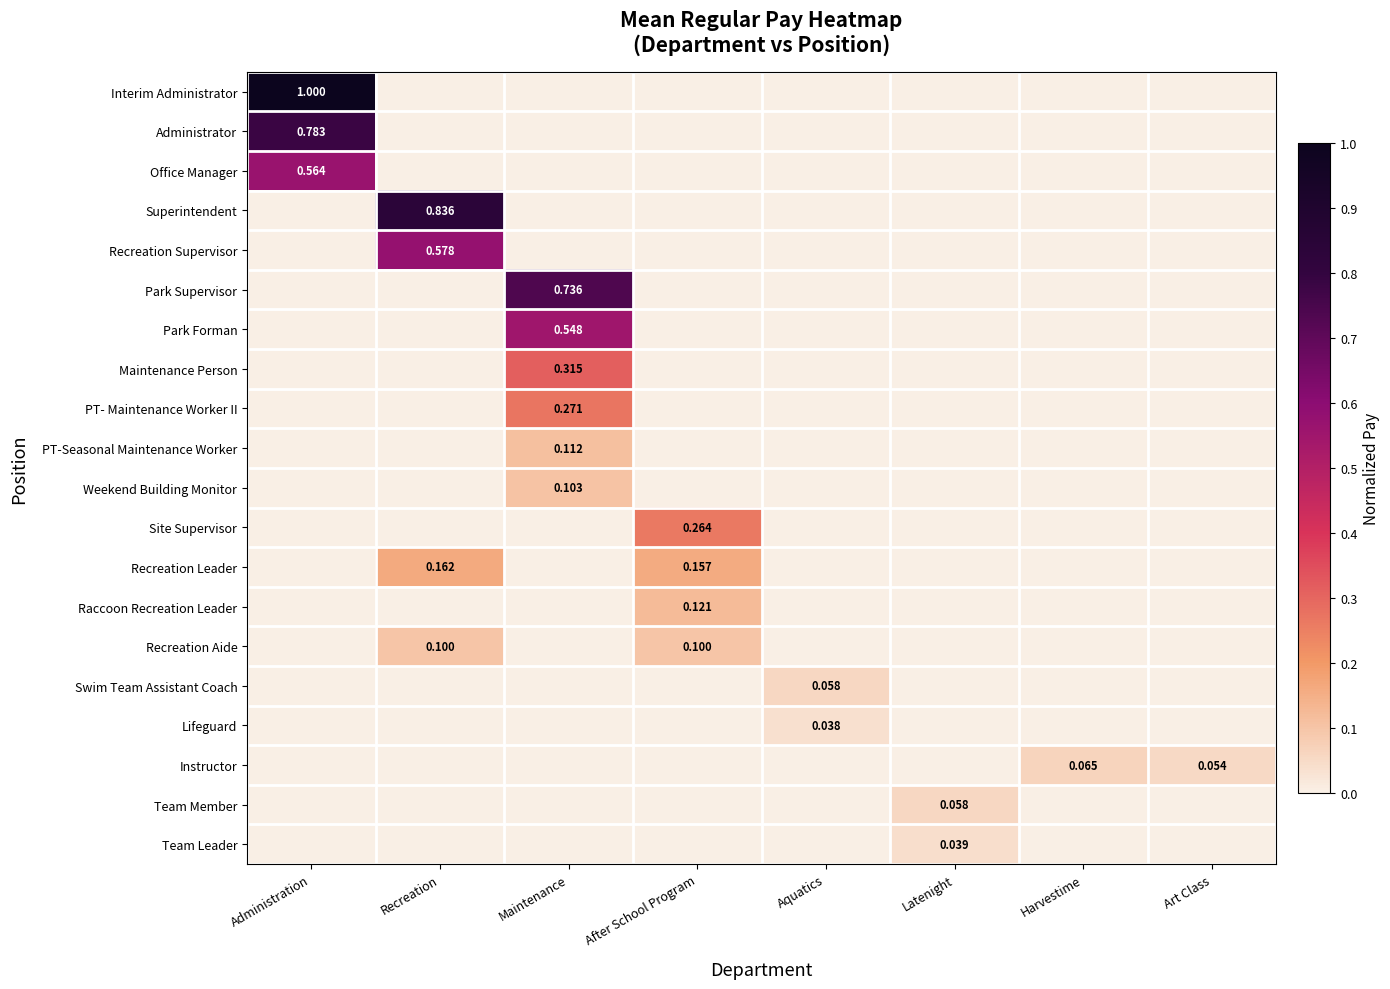

At which label is Swim Team Assistant Coach closest to 0?

Administration